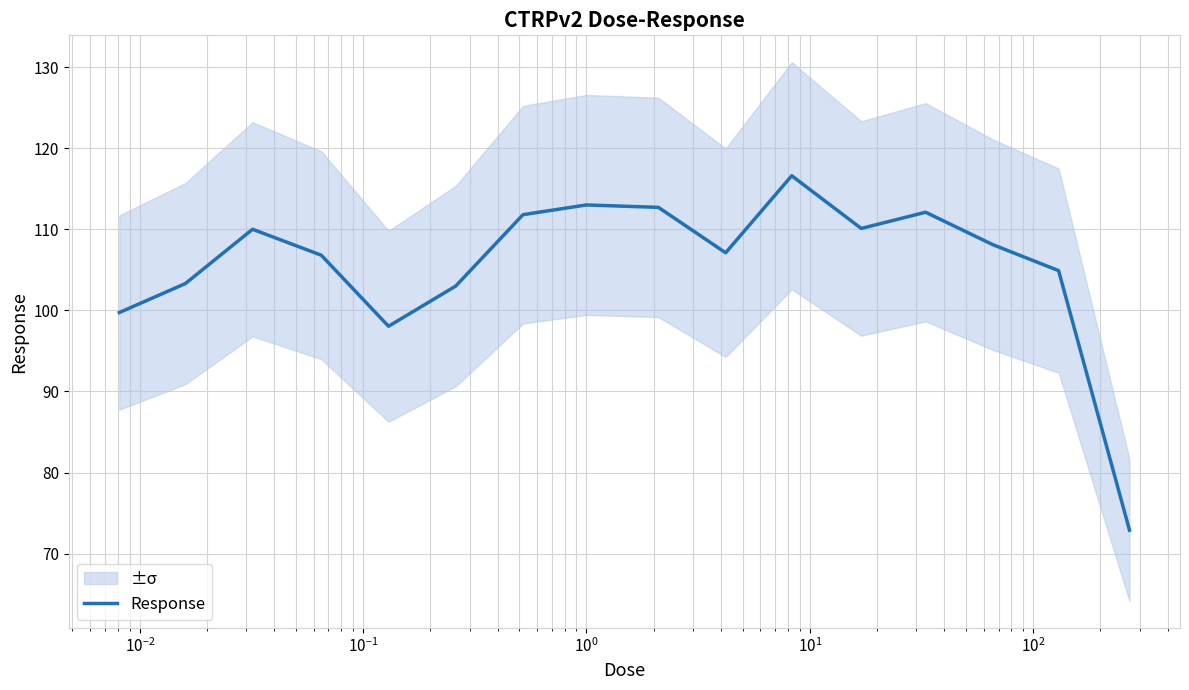

What is the minimum value for Response?

72.9